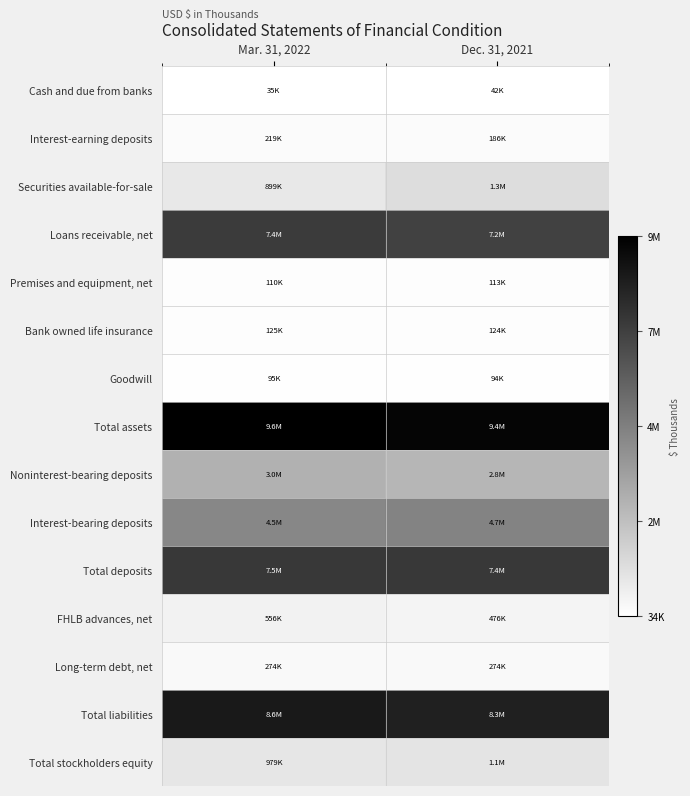

Reading left to right, list all the values displayed in this chart.

Cash and due from banks: Mar. 31, 2022=34968	Dec. 31, 2021=41729
Interest-earning deposits: Mar. 31, 2022=219273	Dec. 31, 2021=186394
Securities available-for-sale: Mar. 31, 2022=898775	Dec. 31, 2021=1315703
Loans receivable, net: Mar. 31, 2022=7358347	Dec. 31, 2021=7158896
Premises and equipment, net: Mar. 31, 2022=109593	Dec. 31, 2021=112868
Bank owned life insurance: Mar. 31, 2022=124516	Dec. 31, 2021=123720
Goodwill: Mar. 31, 2022=95127	Dec. 31, 2021=94301
Total assets: Mar. 31, 2022=9583540	Dec. 31, 2021=9393743
Noninterest-bearing deposits: Mar. 31, 2022=2958632	Dec. 31, 2021=2788196
Interest-bearing deposits: Mar. 31, 2022=4521069	Dec. 31, 2021=4651239
Total deposits: Mar. 31, 2022=7479701	Dec. 31, 2021=7439435
FHLB advances, net: Mar. 31, 2022=556374	Dec. 31, 2021=476059
Long-term debt, net: Mar. 31, 2022=274468	Dec. 31, 2021=274386
Total liabilities: Mar. 31, 2022=8604531	Dec. 31, 2021=8328453
Total stockholders equity: Mar. 31, 2022=979009	Dec. 31, 2021=1065290